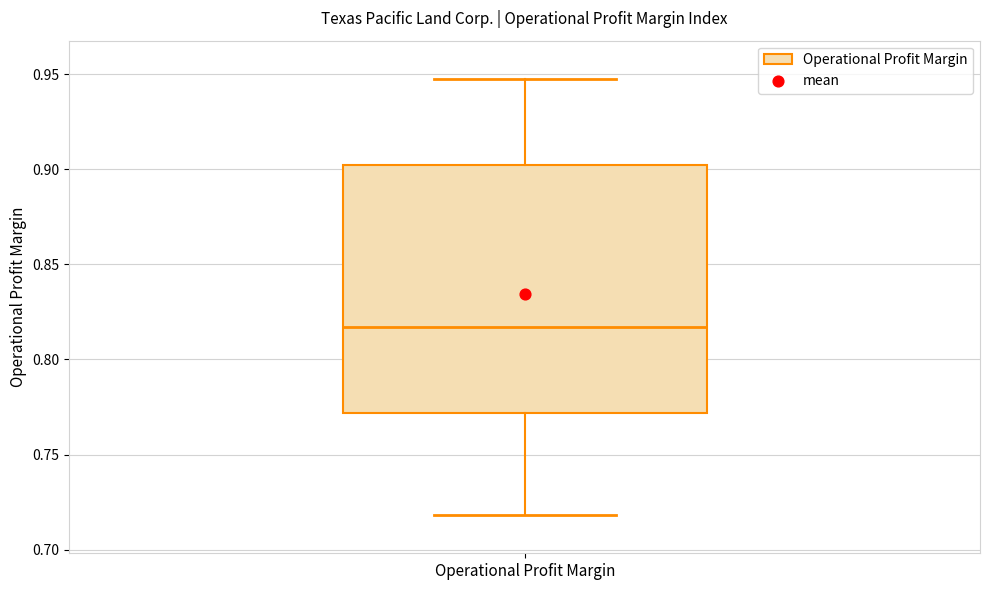

Where is the upper edge of the box for Operational Profit Margin on the y-axis? The values are not printed on the chart, so give them approximately, as read against the axis.

0.900